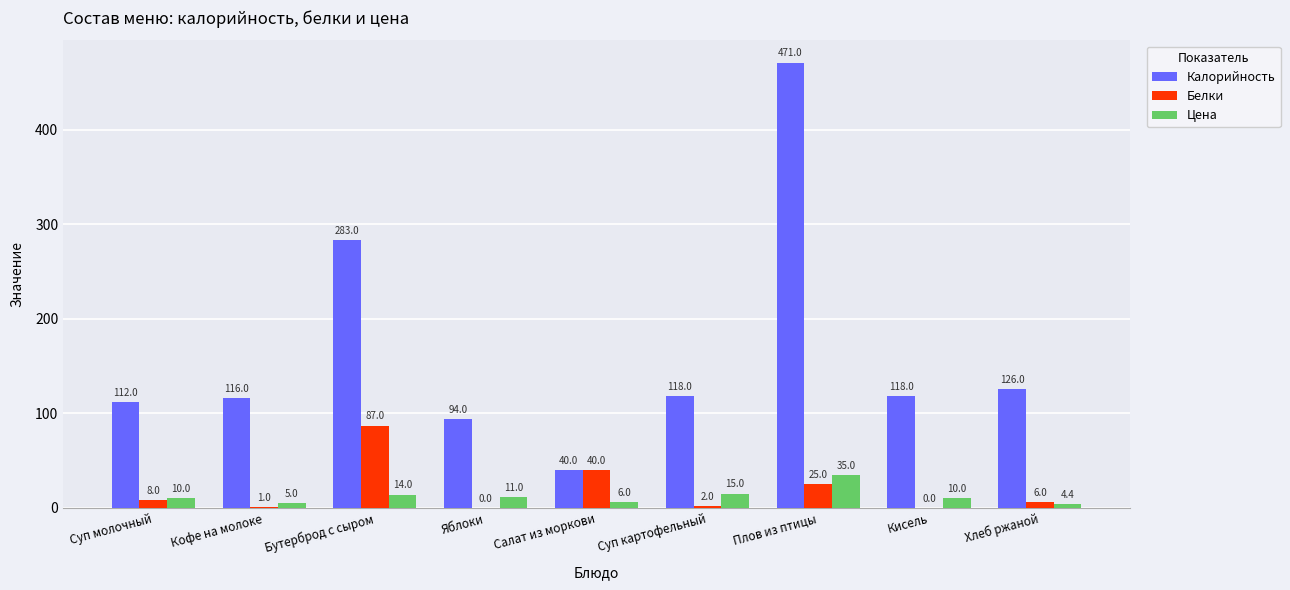

What is the sum of all Калорийность values?

1478.0